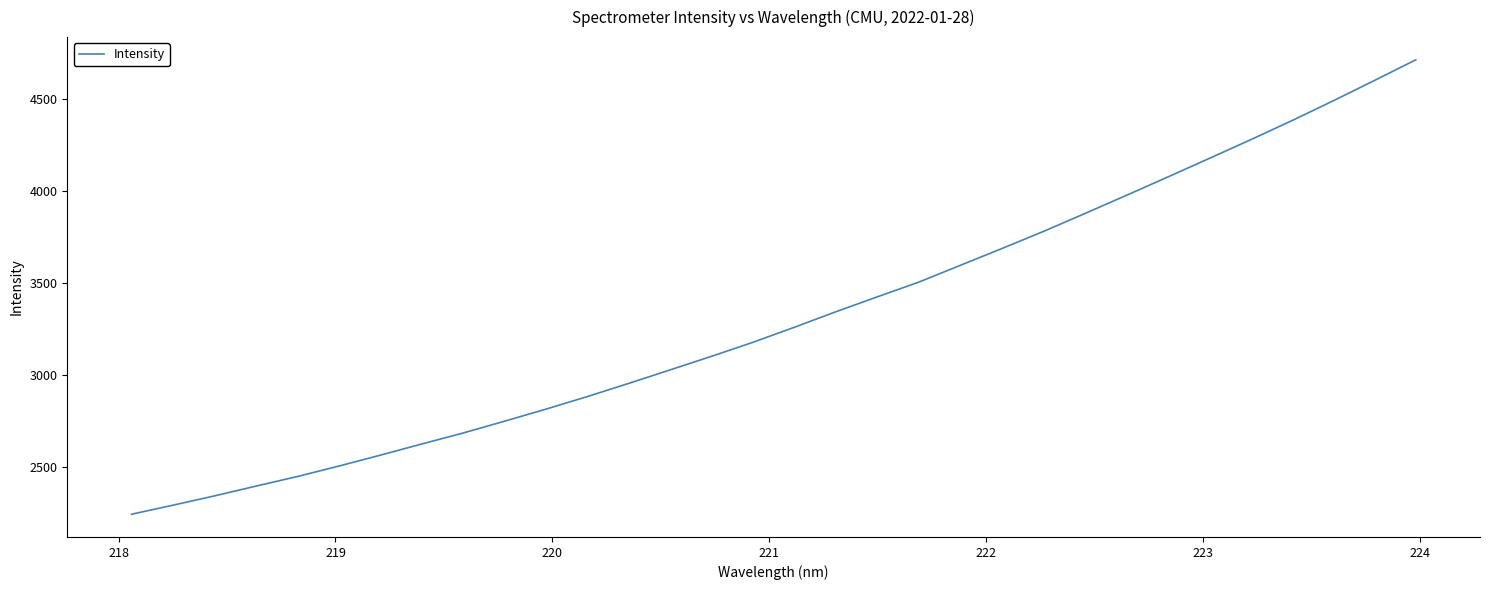

What is the minimum value shown in the chart?

2243.3